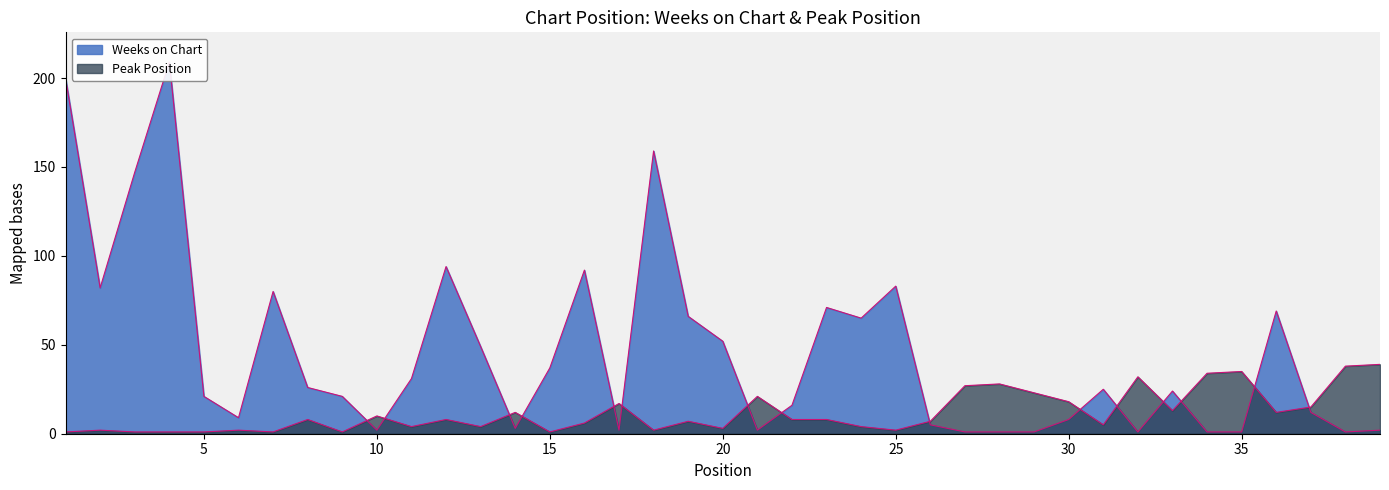

At 10, list the series in order from smallest to largest.

Weeks on Chart, Peak Position